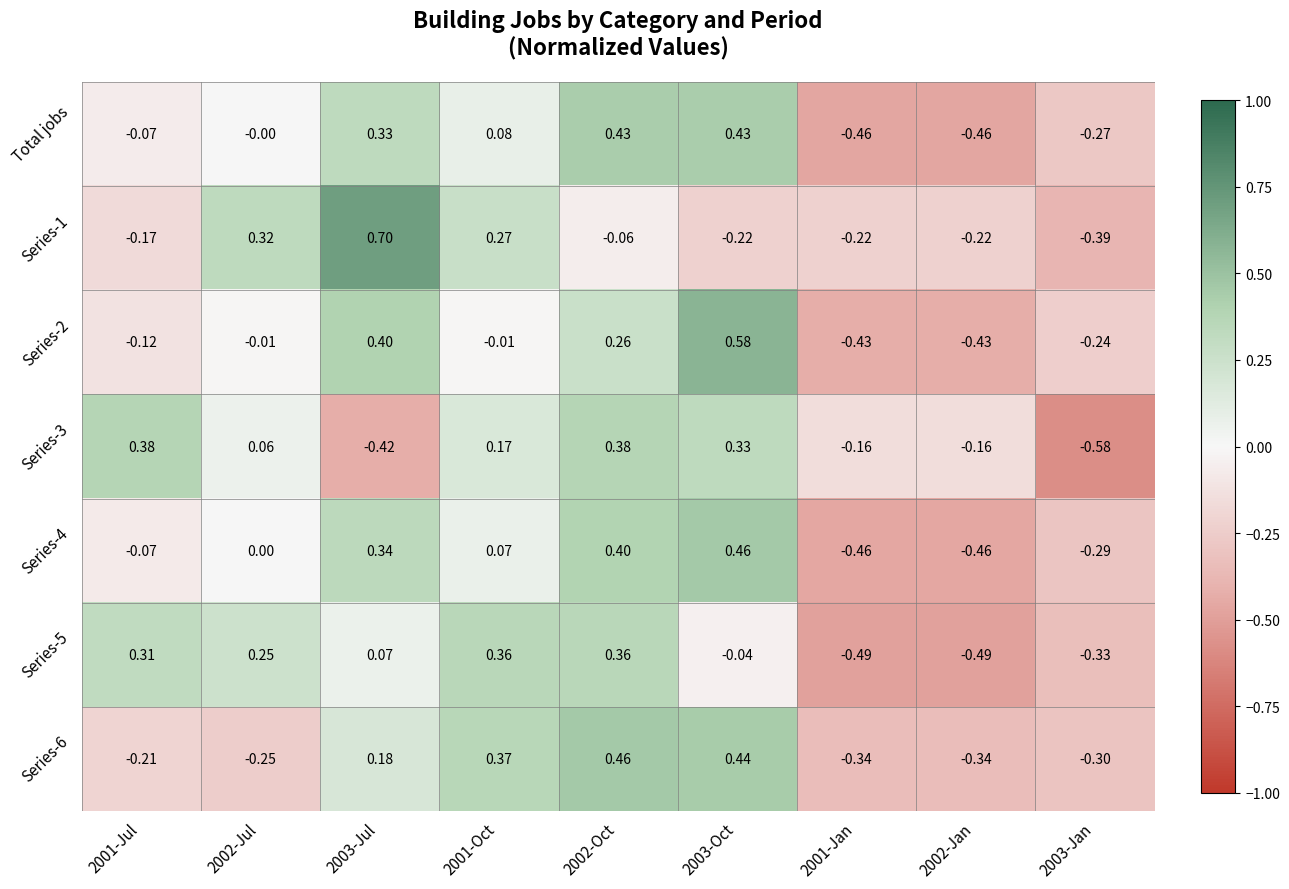

Is the value of Total jobs at 2001-Jul greater than the value of Series-4 at 2002-Jan?

Yes